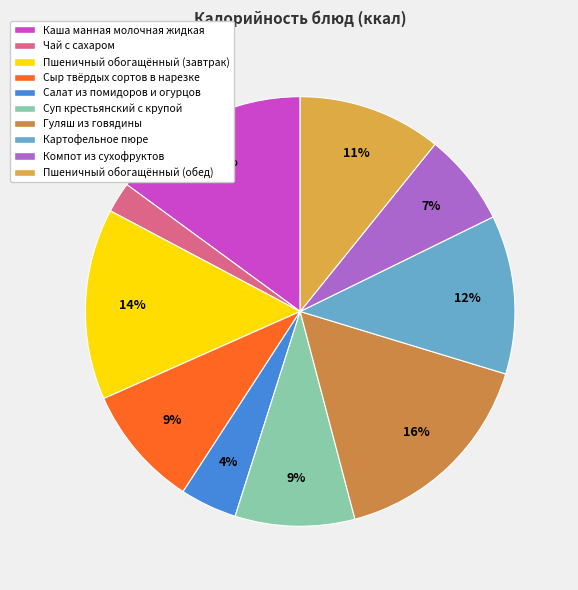

The Чай с сахаром slice represents 2% of the pie. True or false?

True